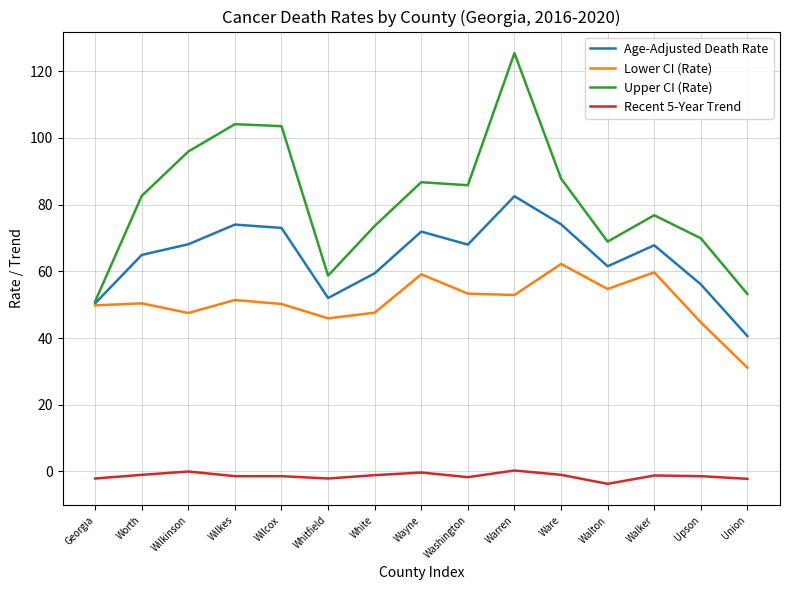

Is it true that Age-Adjusted Death Rate equals 71.9 at Wayne?

True